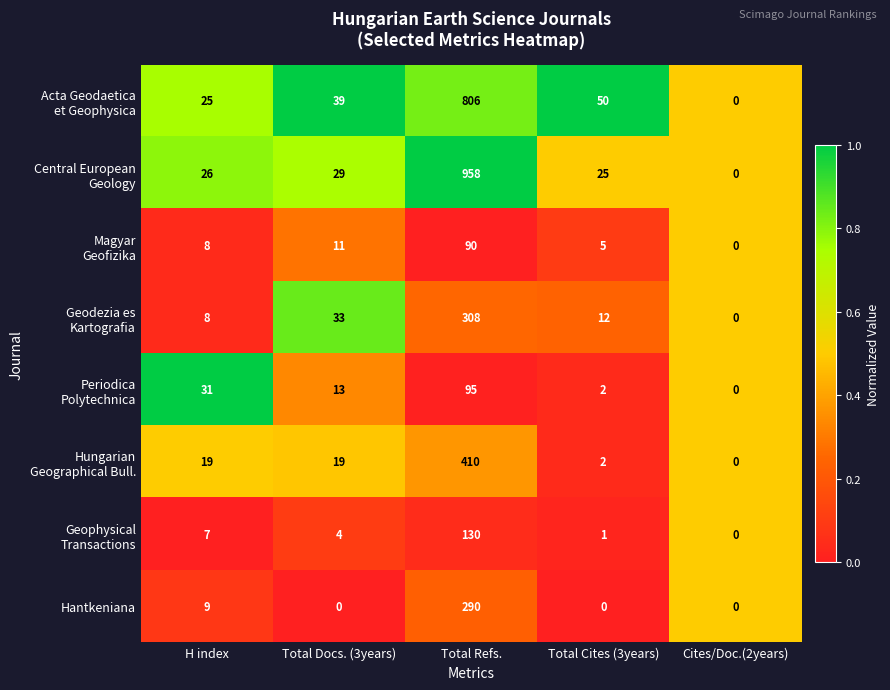

How many categories are shown in the chart?

5